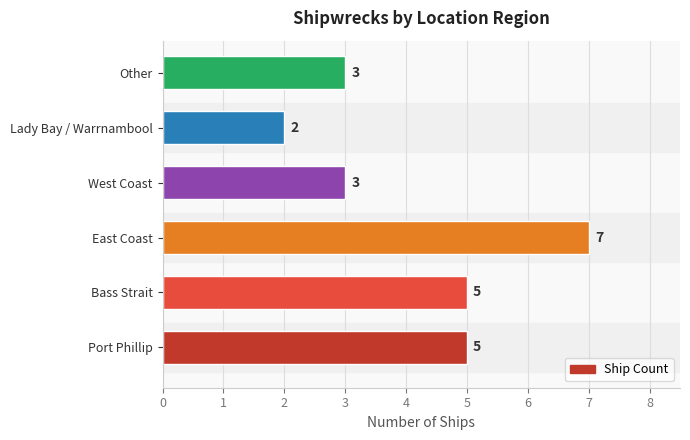

How many bars are there in total?

6